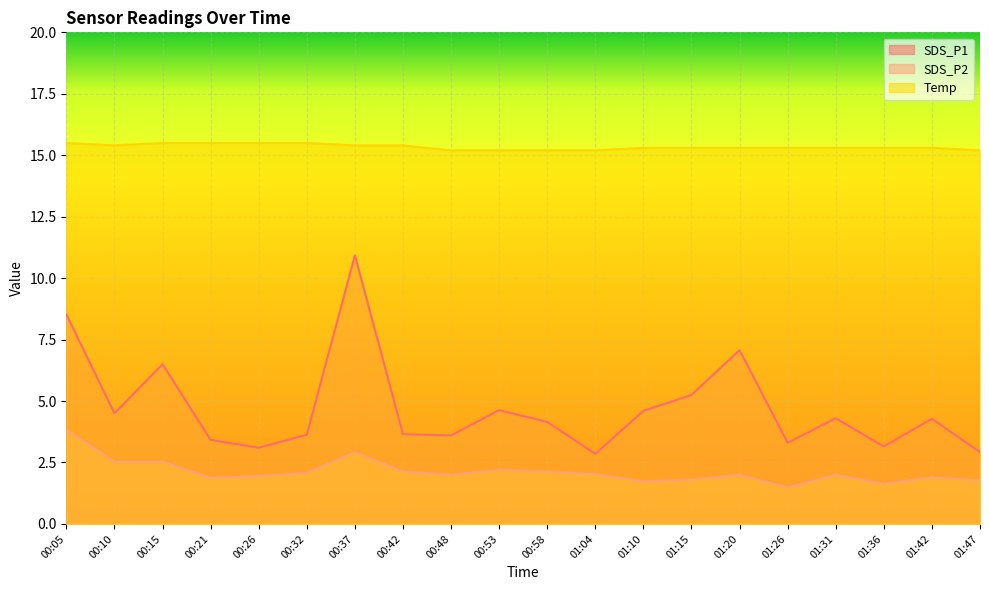

What is the total value across all series at 00:26?

20.6